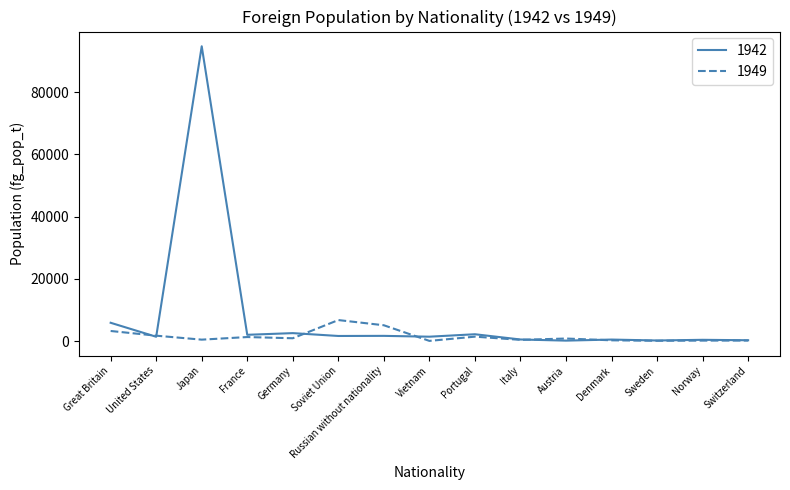

At which category is the sum across all series the highest?

Japan